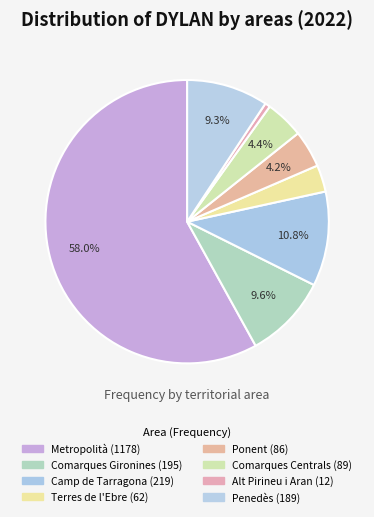

How many segments does this pie chart have?

8